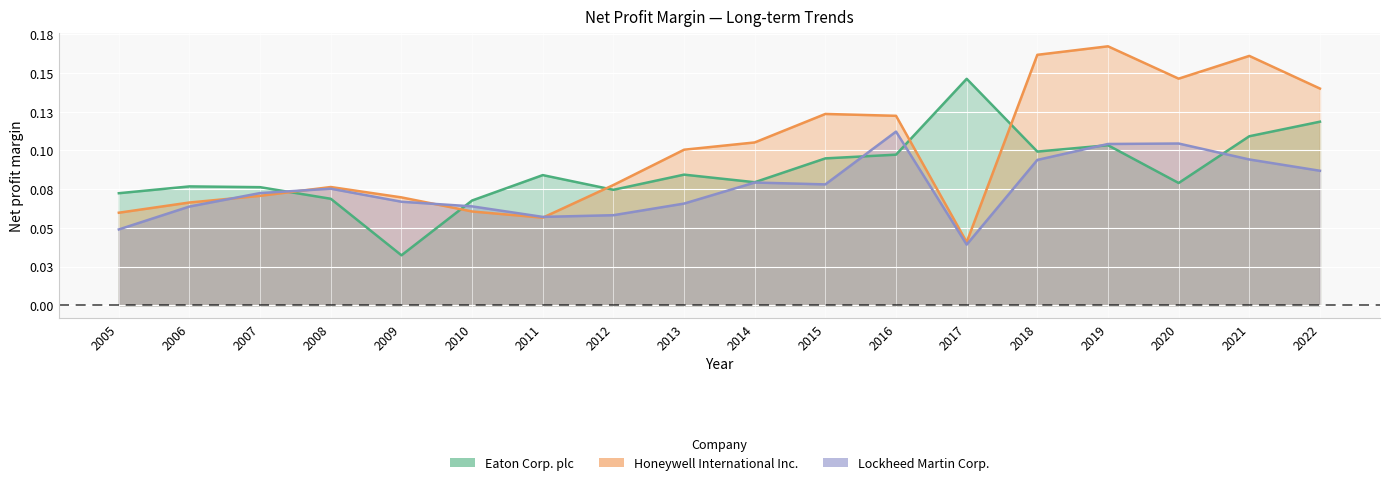

Which has a higher value, 2010 or 2021?

2021